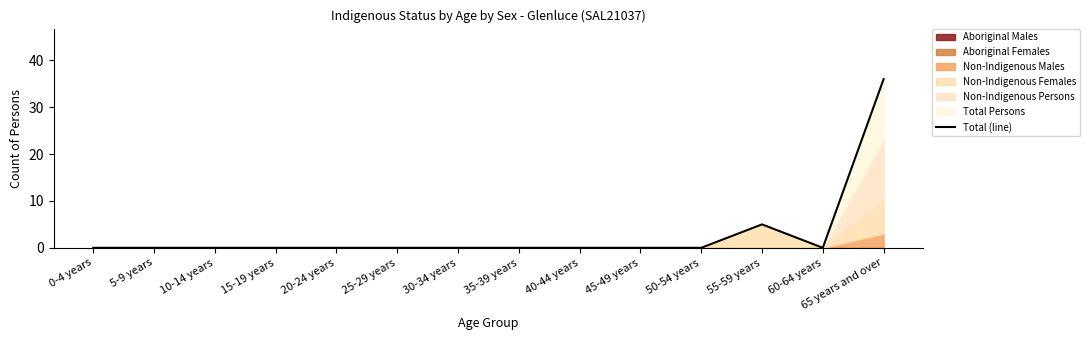

Where is the first local maximum?

55-59 years